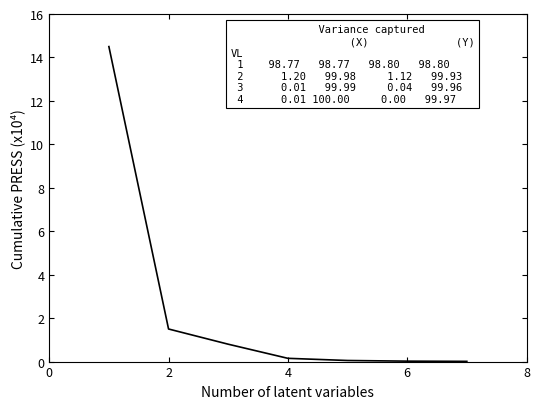

What is the maximum value shown in the chart?

14.5